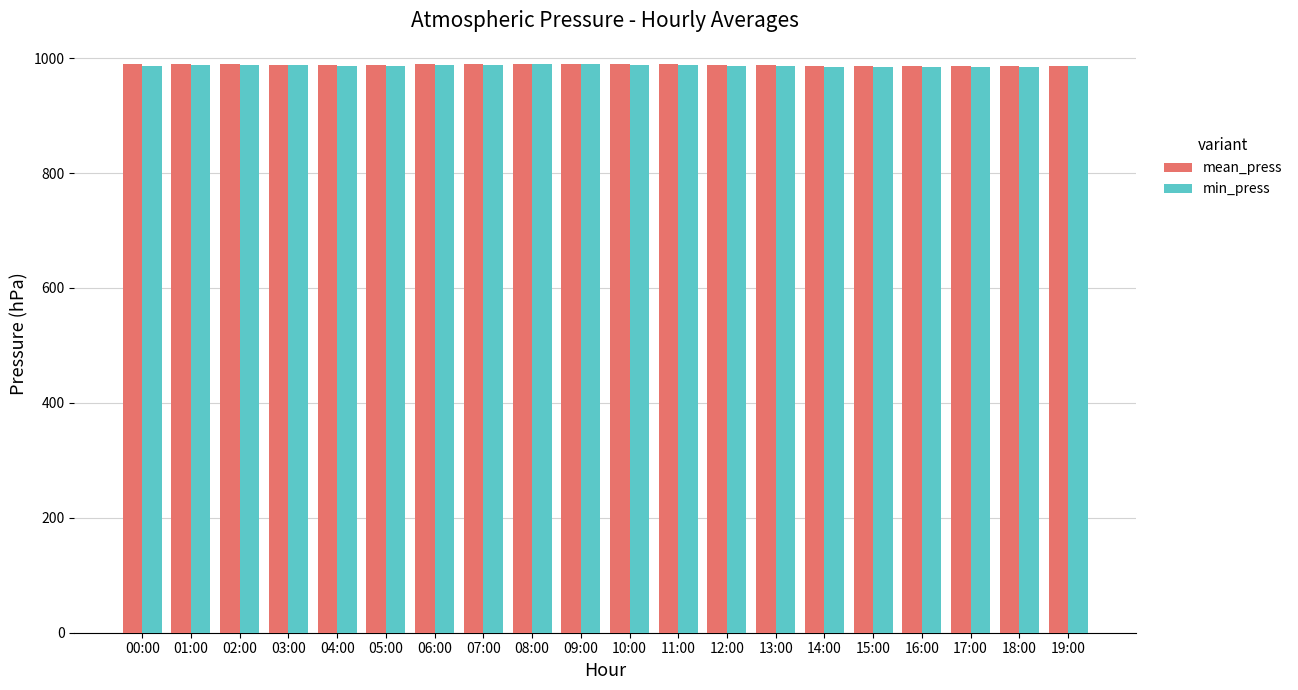

What is the label of the 1st bar from the right?

19:00